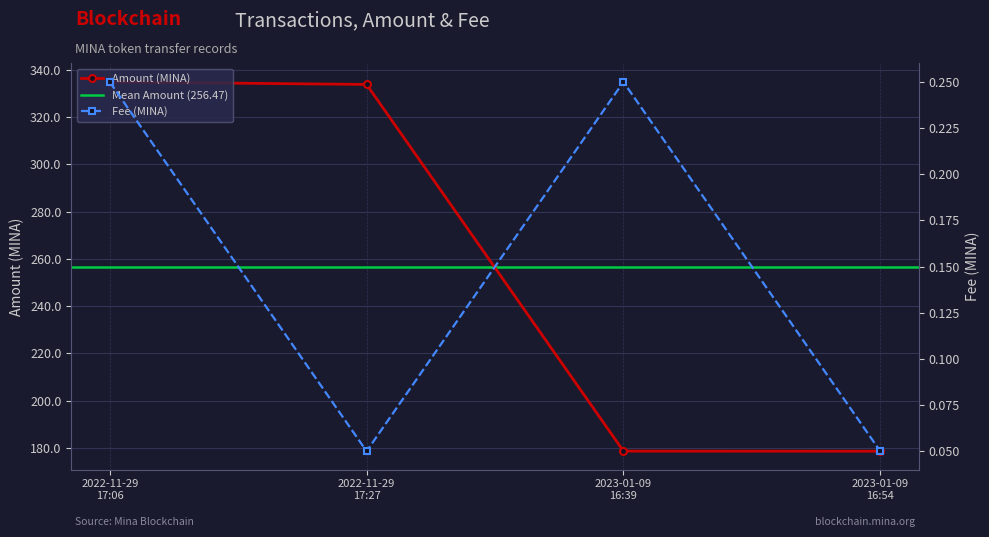

True or false: Amount (MINA) has more than 1 interior local peaks.

False